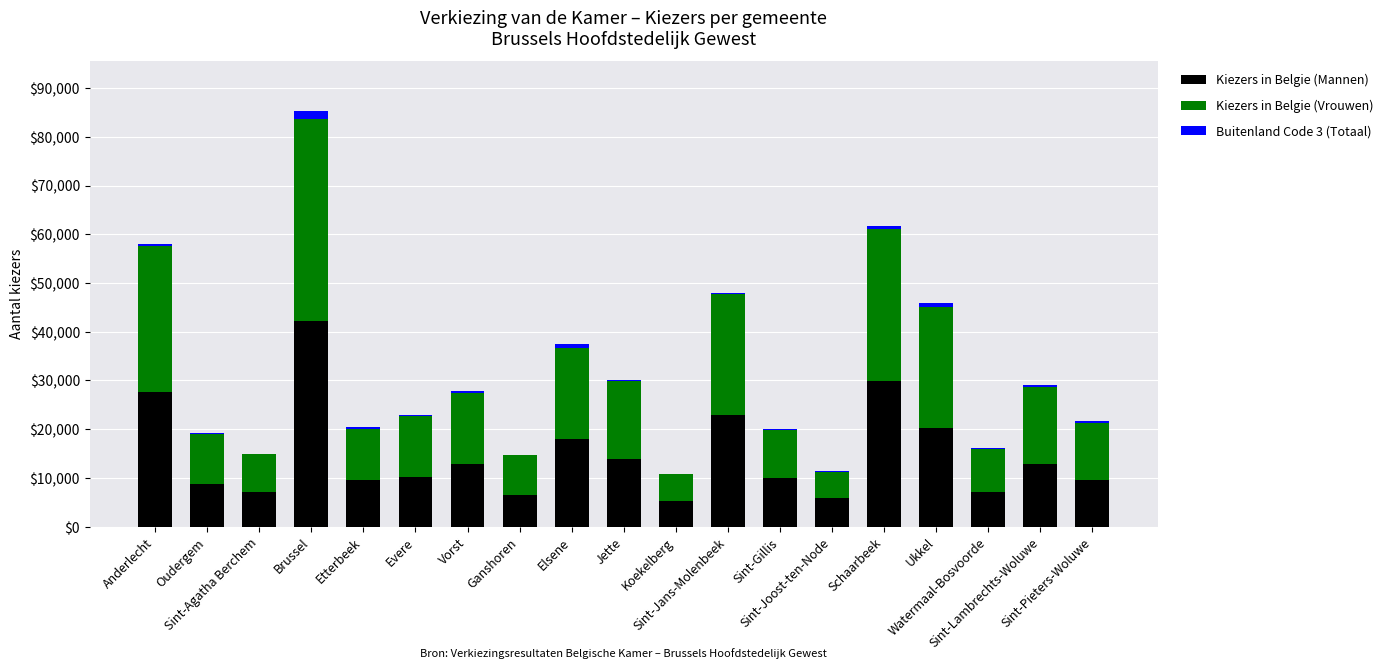

How many categories are shown in the chart?

19